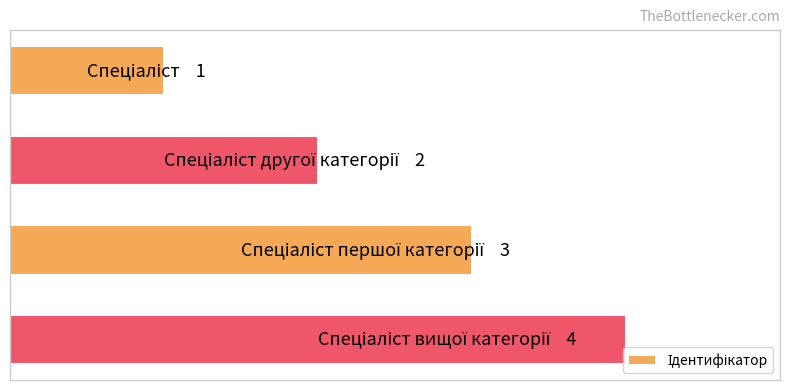

What is the sum of all values?

10